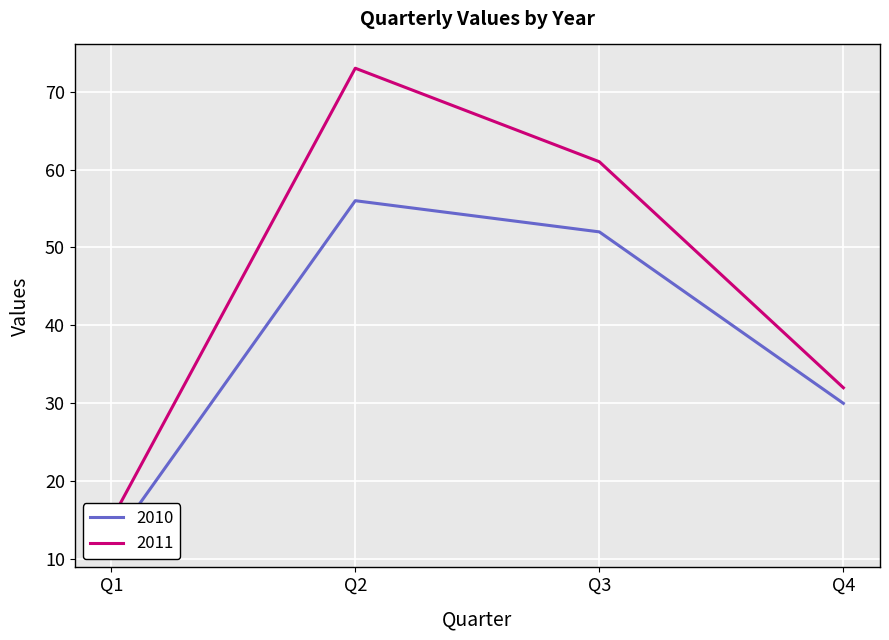

The 2011 series shows 106 at Q3. True or false?

False